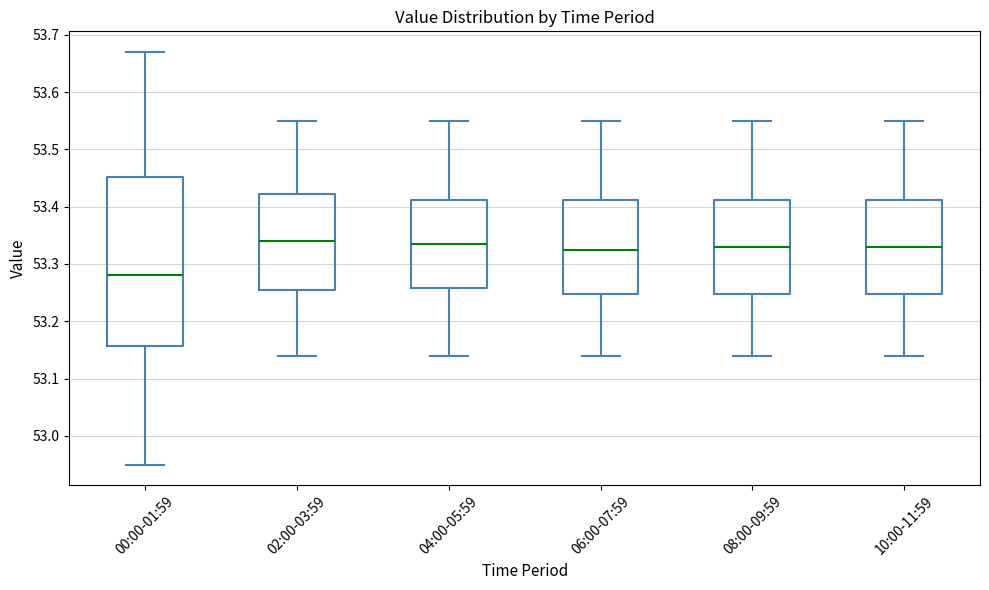

Where does the upper whisker of the box for 04:00-05:59 end on the y-axis? The values are not printed on the chart, so give them approximately, as read against the axis.

53.55